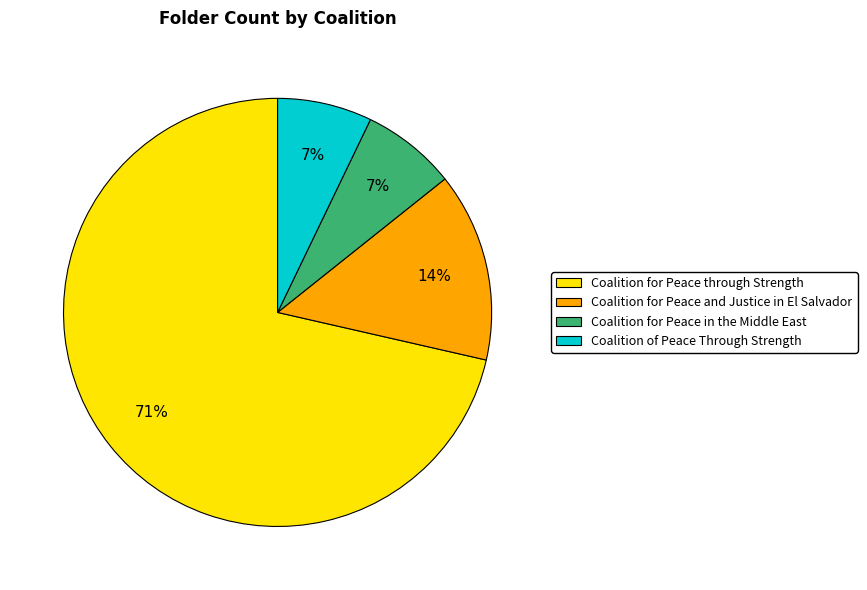

True or false: Coalition for Peace and Justice in El Salvador accounts for 21% of the total.

False